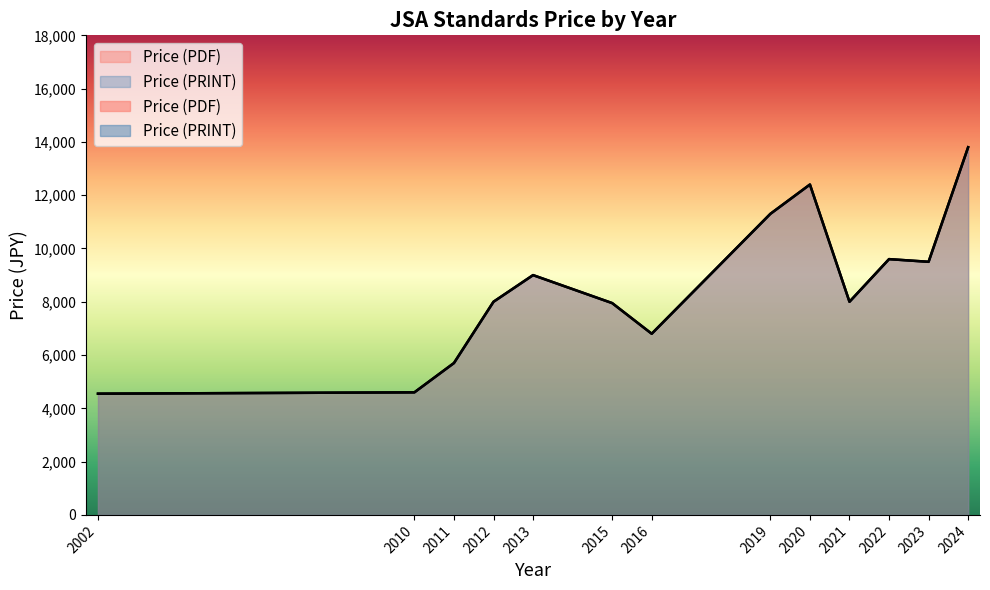

True or false: Price (PDF) and Price (PRINT) intersect in this chart.

False